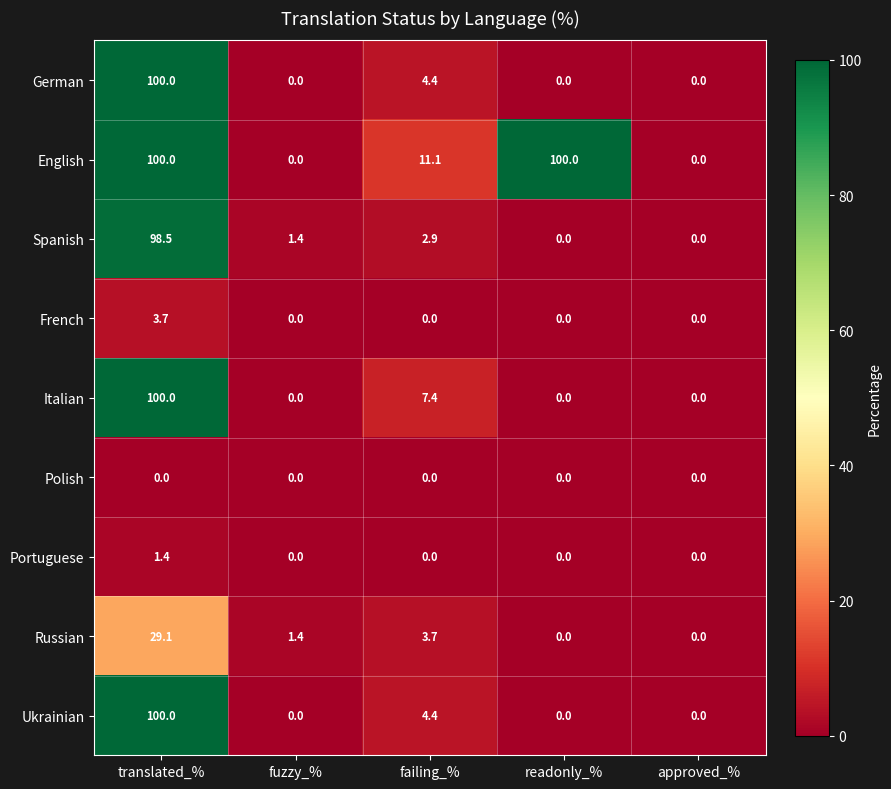

The Italian series shows -65.4 at readonly_%. True or false?

False